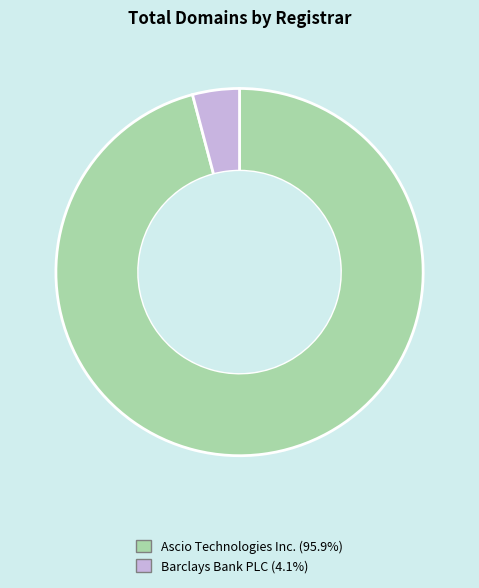

Rank the categories by value from highest to lowest.

Ascio Technologies Inc., Barclays Bank PLC